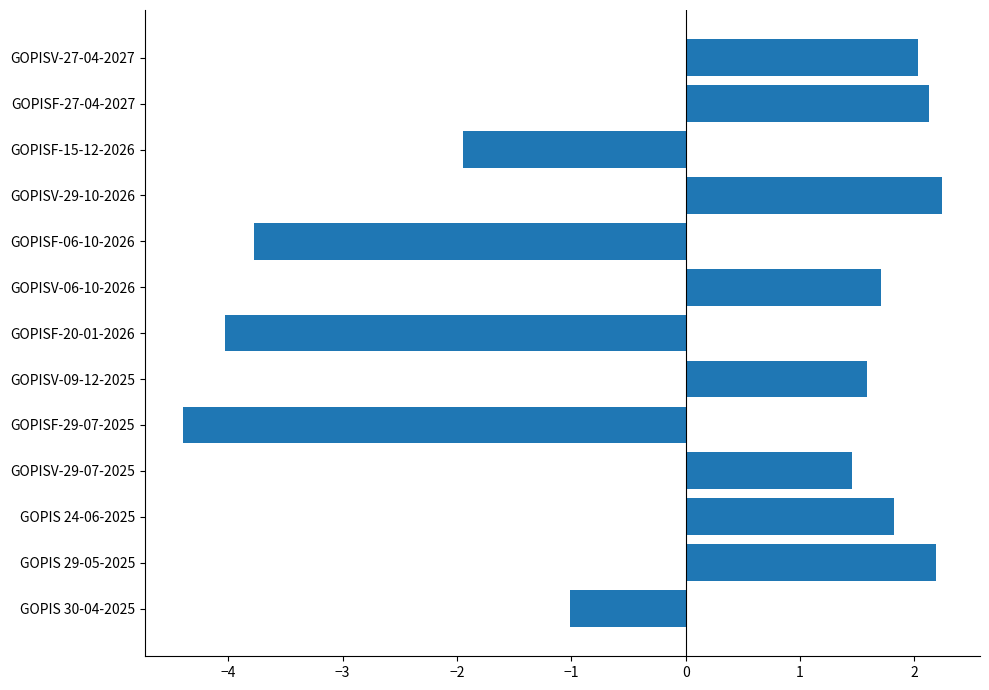

Which category has the lowest value across all series?

GOPISF-29-07-2025